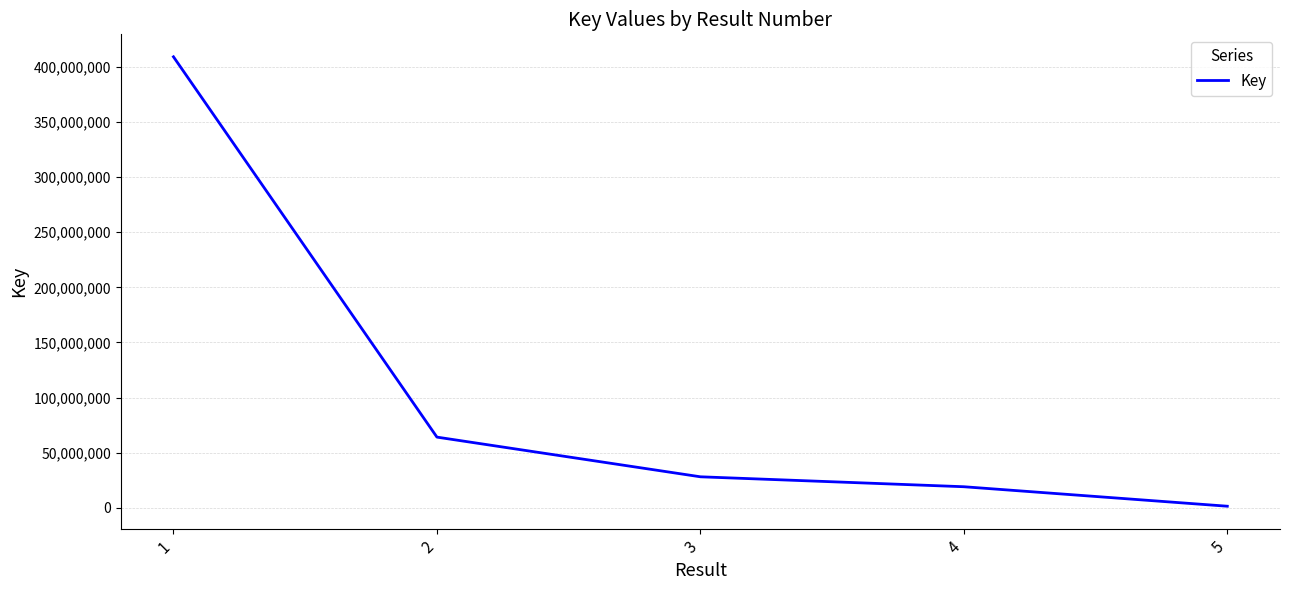

List the labels in order of value, largest first.

1, 2, 3, 4, 5